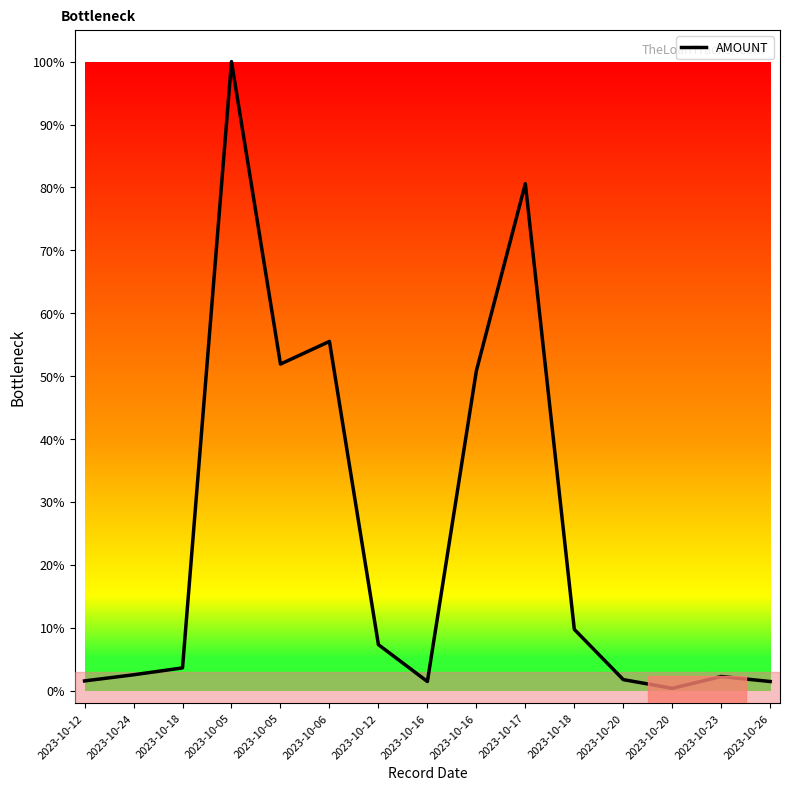

Reading left to right, list all the values displayed in this chart.

1.5	2.5	3.6	100.0	51.9	55.5	7.3	1.4	50.8	80.6	9.7	1.7	0.4	2.2	1.4